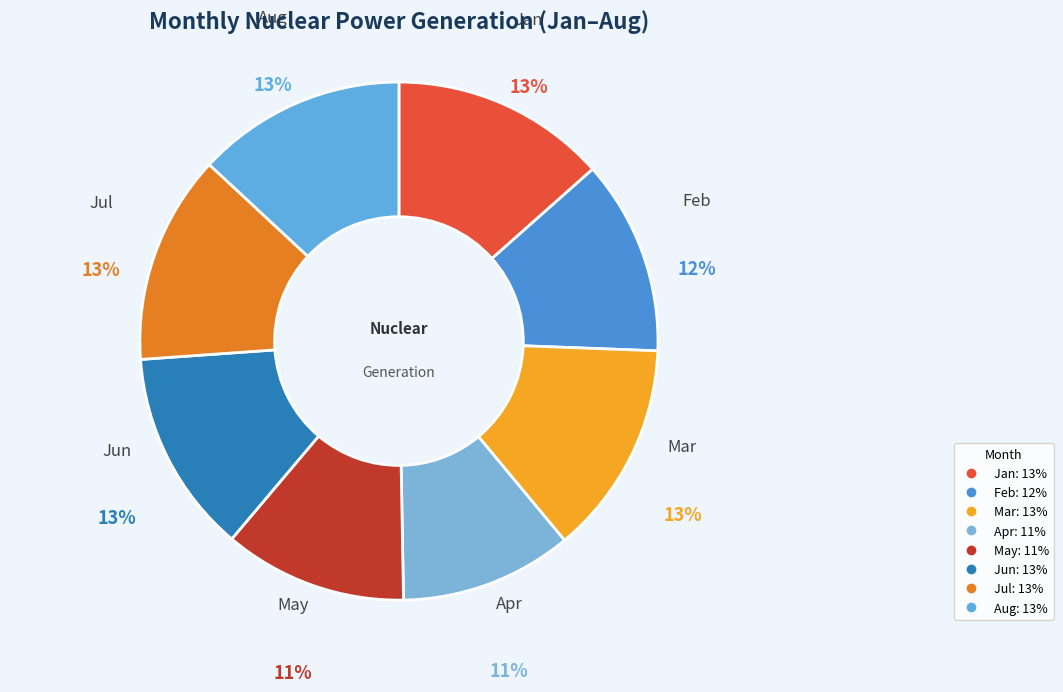

Between Jan and May, which is larger?

Jan